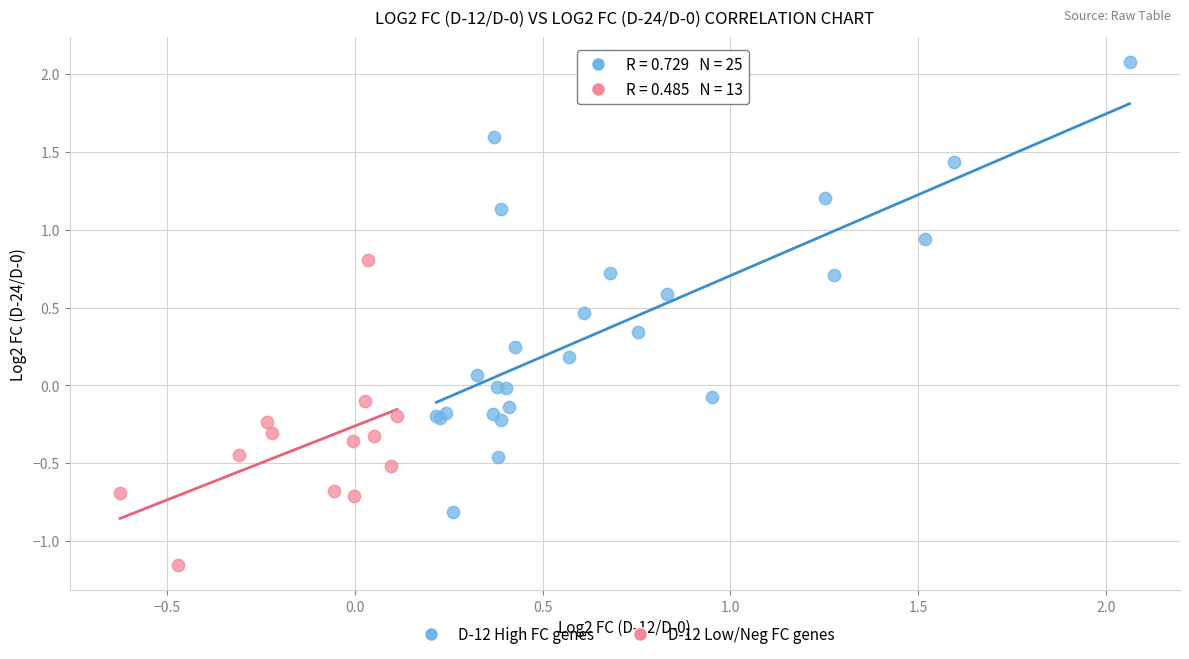

Which series contains the highest Y value?

D-12 High FC genes